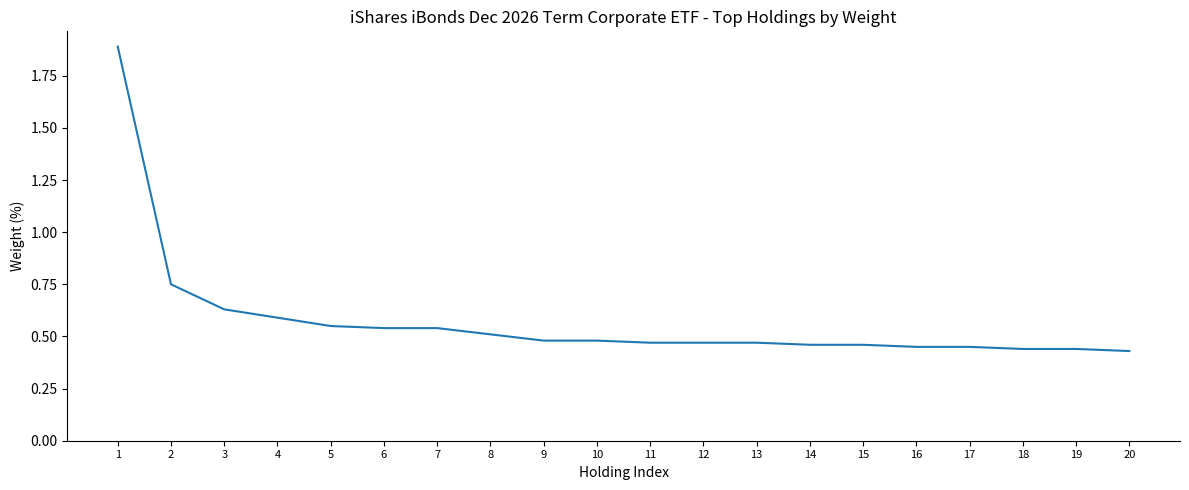

What is the change in value from 1 to 15?

-1.4